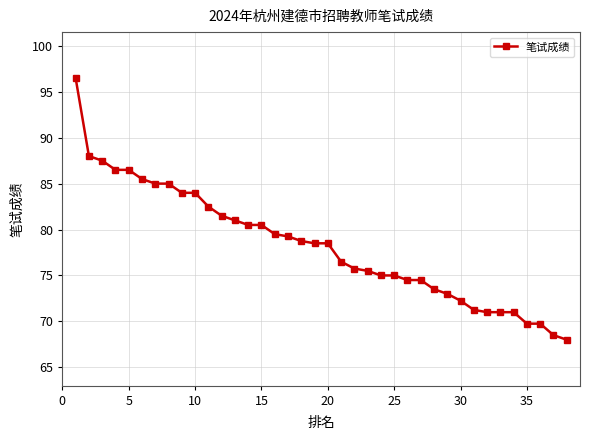

What is the difference between the maximum and second lowest values?

28.0